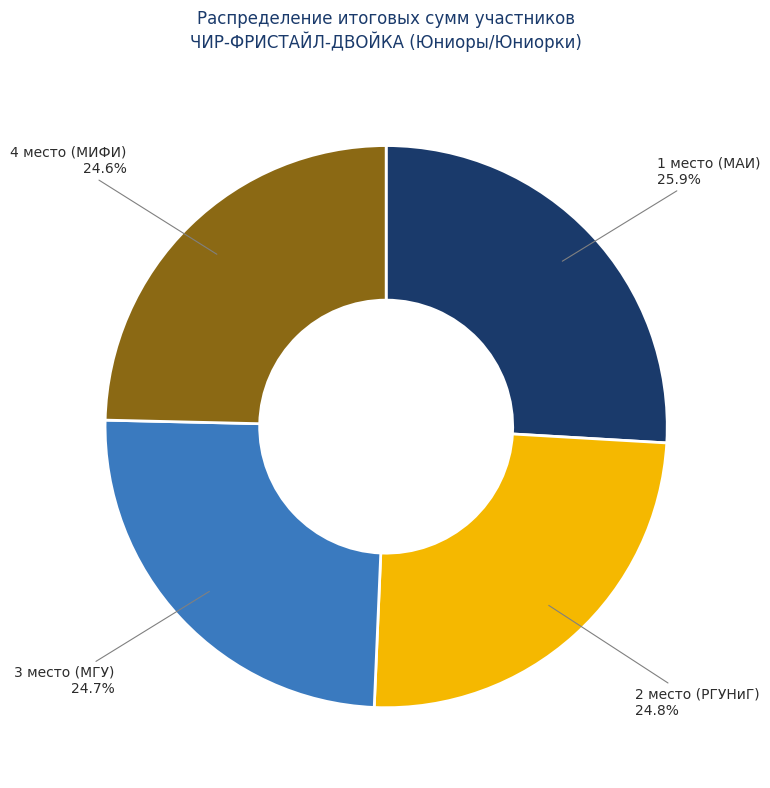

Is there any slice that represents more than half of the pie?

No